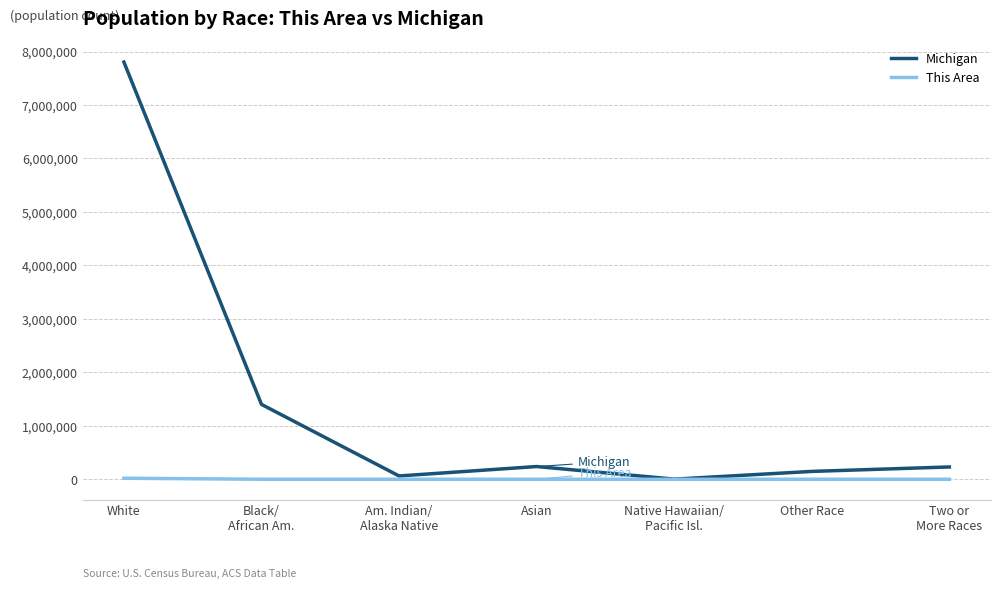

True or false: Michigan has a value of 238199 at Asian.

True